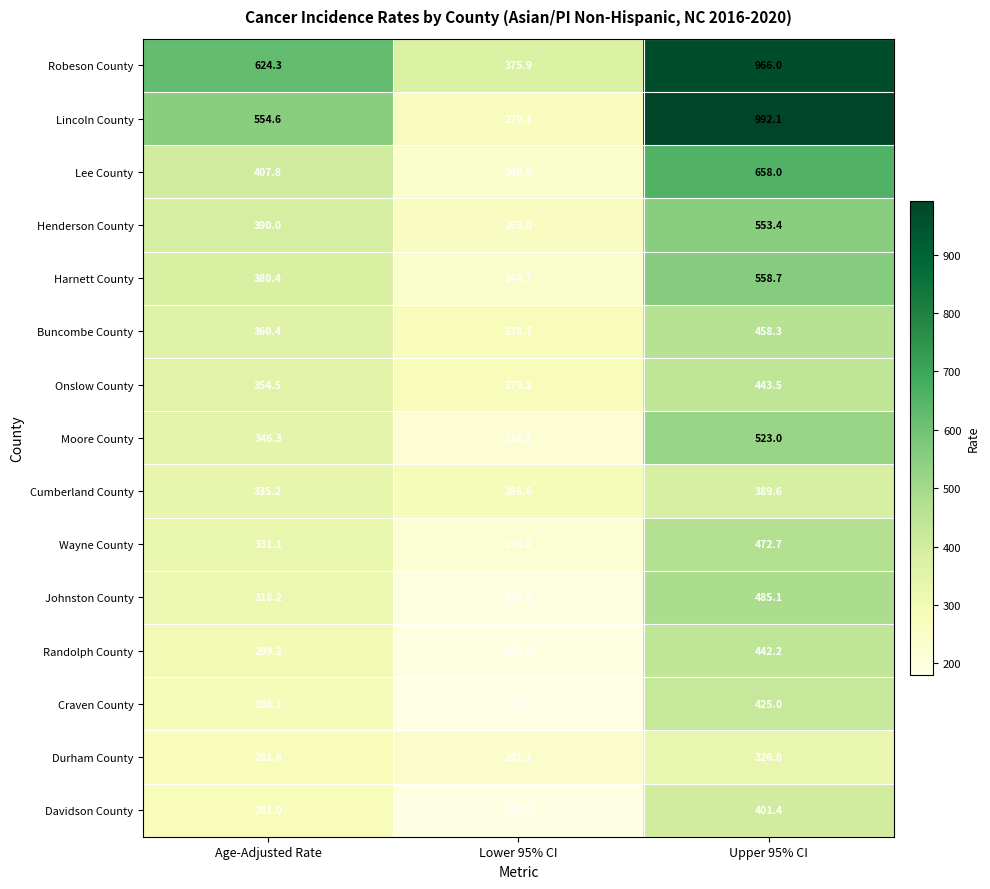

What is the total value across all series at Age-Adjusted Rate?

5550.7